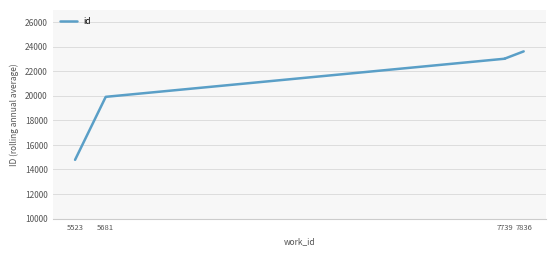

What is the average value?

20602